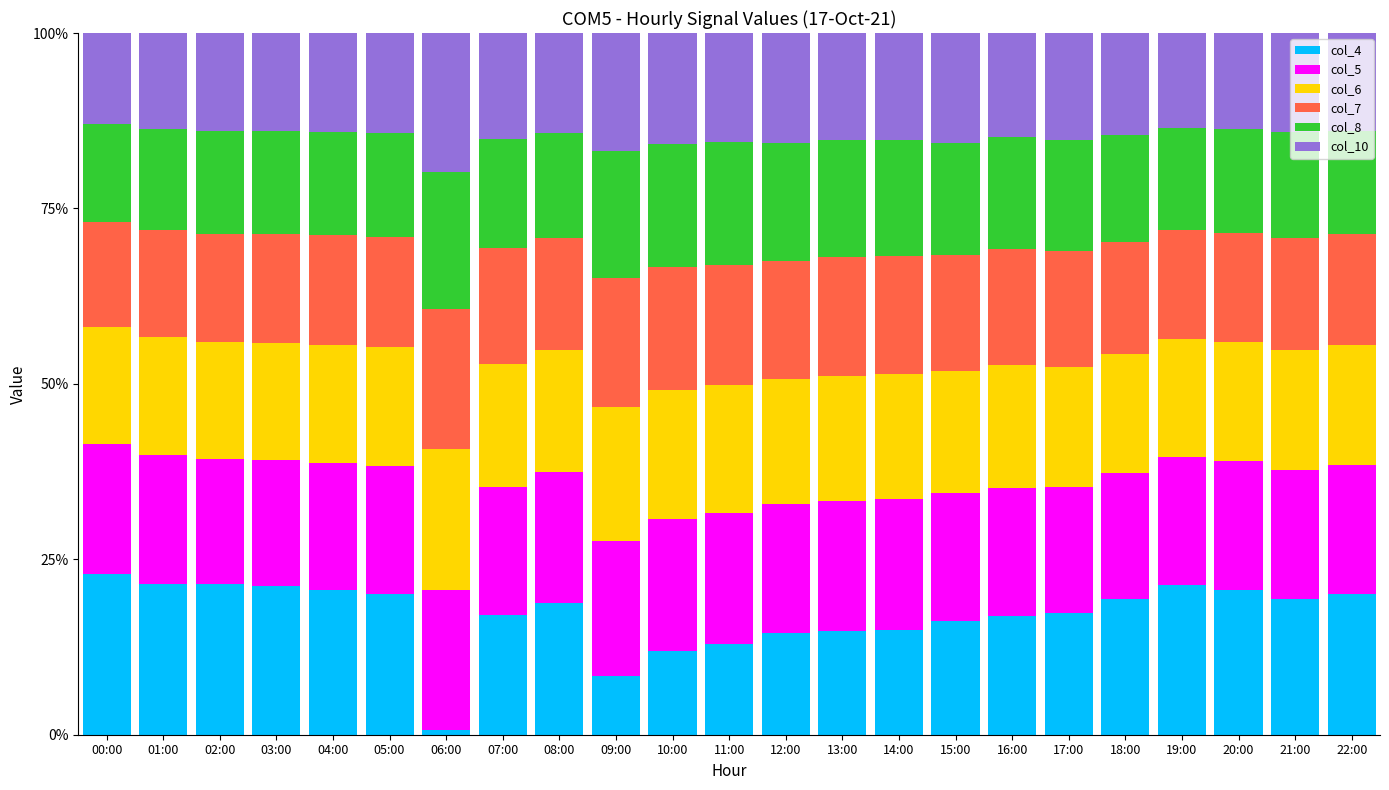

What is the sum of the col_4 values at 17:00 and 02:00?

38.9